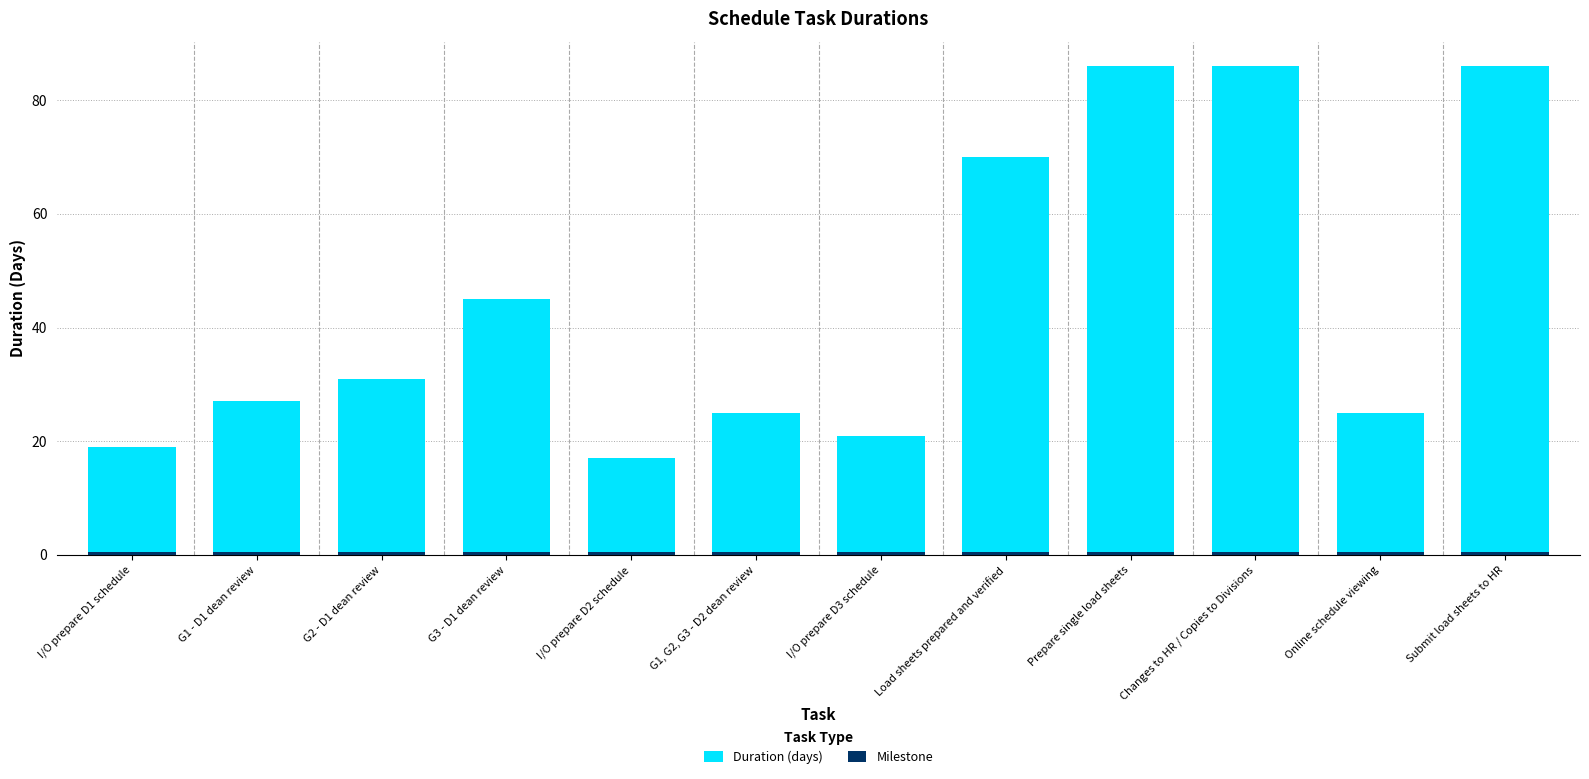

Reading left to right, list all the values displayed in this chart.

Duration (days): 19.0	27.0	31.0	45.0	17.0	25.0	21.0	70.0	86.0	86.0	25.0	86.0
Milestone: 0.5	0.5	0.5	0.5	0.5	0.5	0.5	0.5	0.5	0.5	0.5	0.5